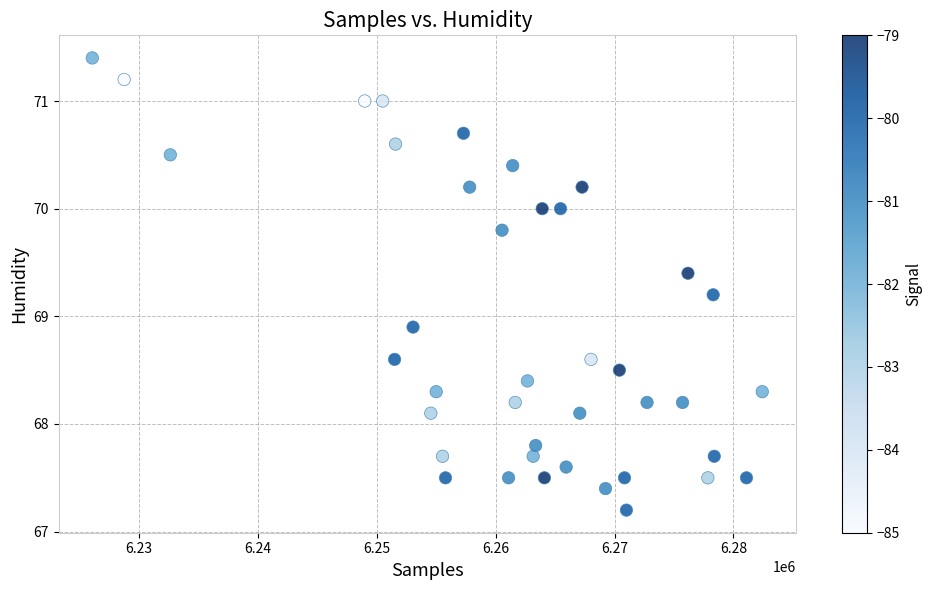

What is the range of Y values (max minus min)?

4.2